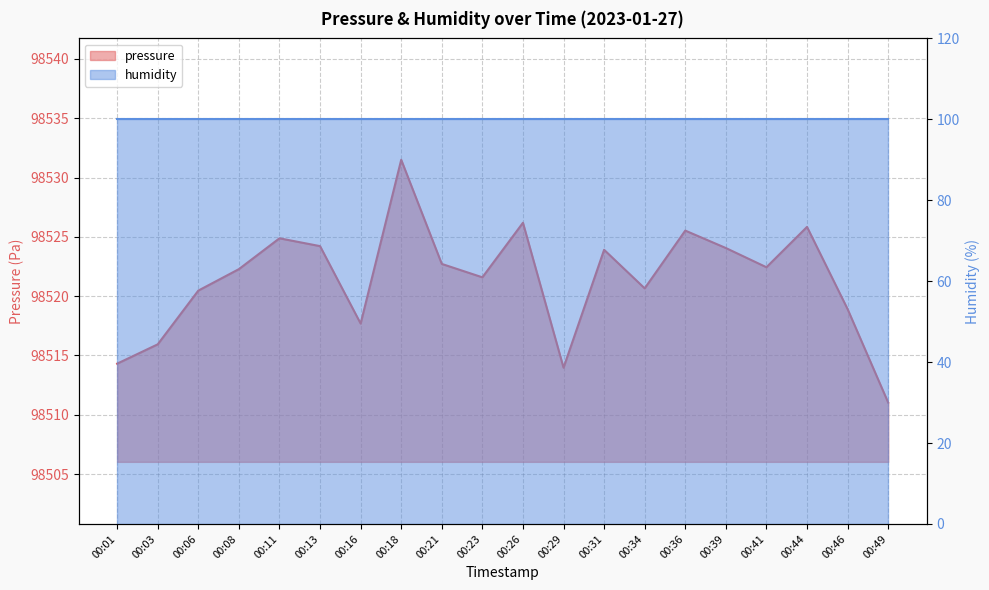

Which has a higher value, 00:13 or 00:11?

00:11